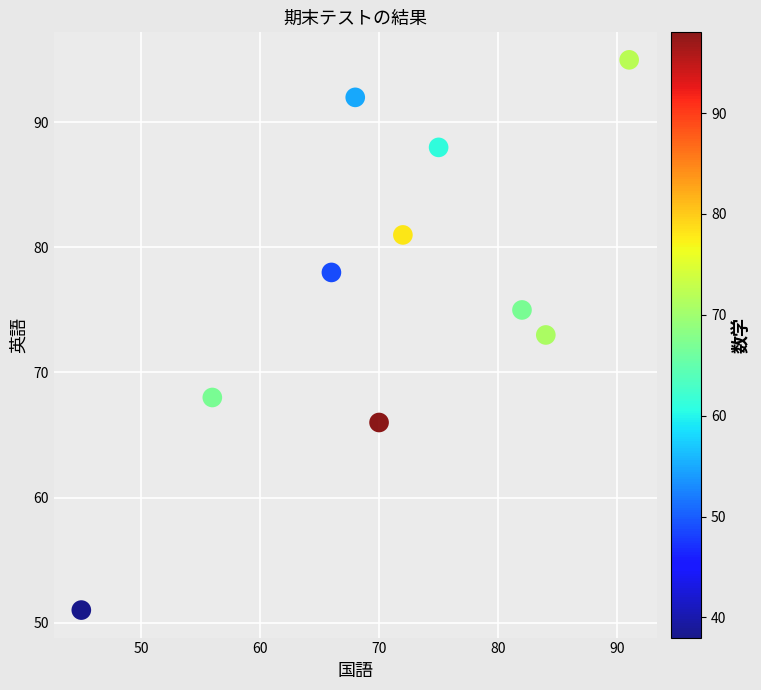

What is the range of X values (max minus min)?

46